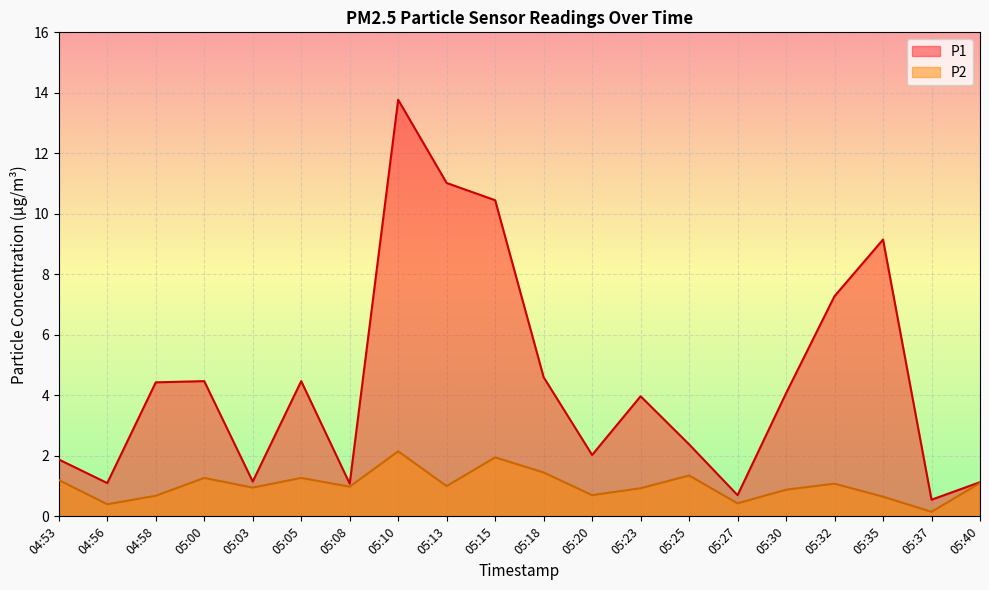

Is the value of P2 at 04:53 greater than the value of P1 at 05:23?

No